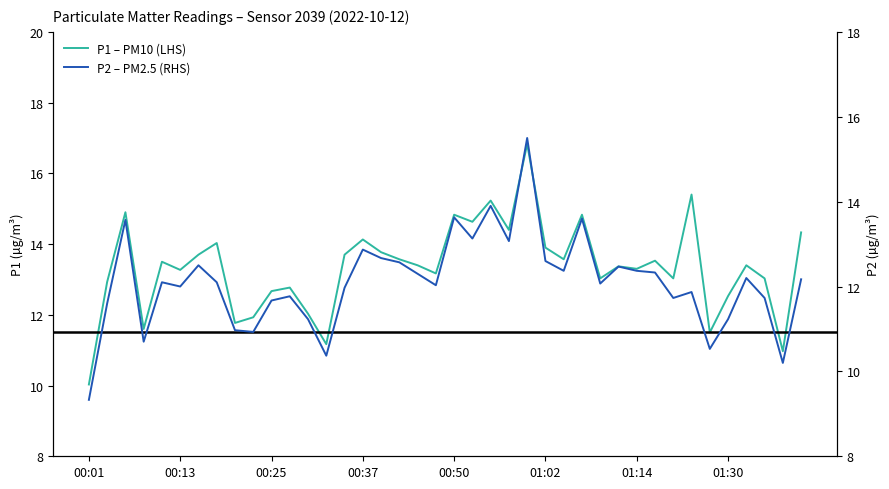

How many distinct data groups are displayed?

2